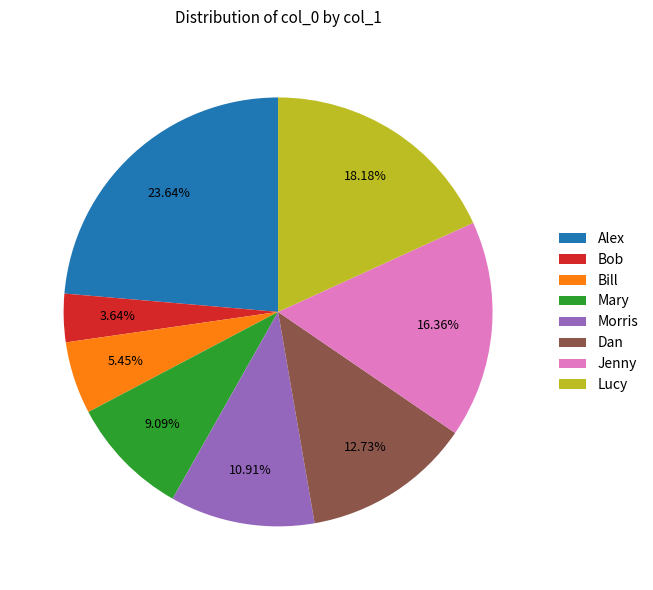

To the nearest percent, what is the average slice percentage?

12%